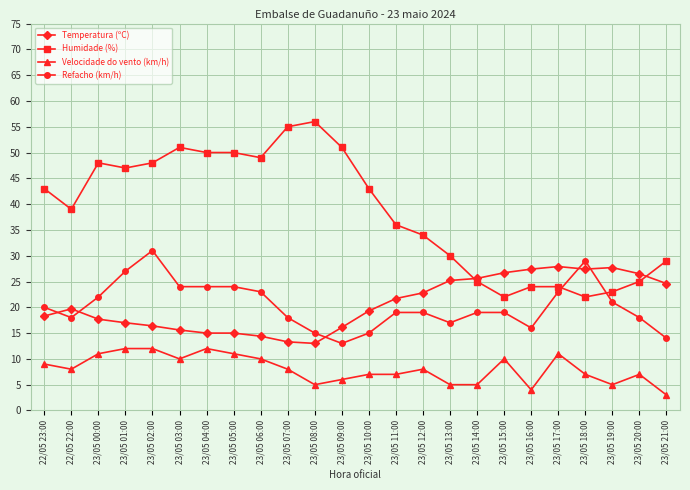

The Velocidade do vento (km/h) series shows 10.0 at 23/05 03:00. True or false?

True